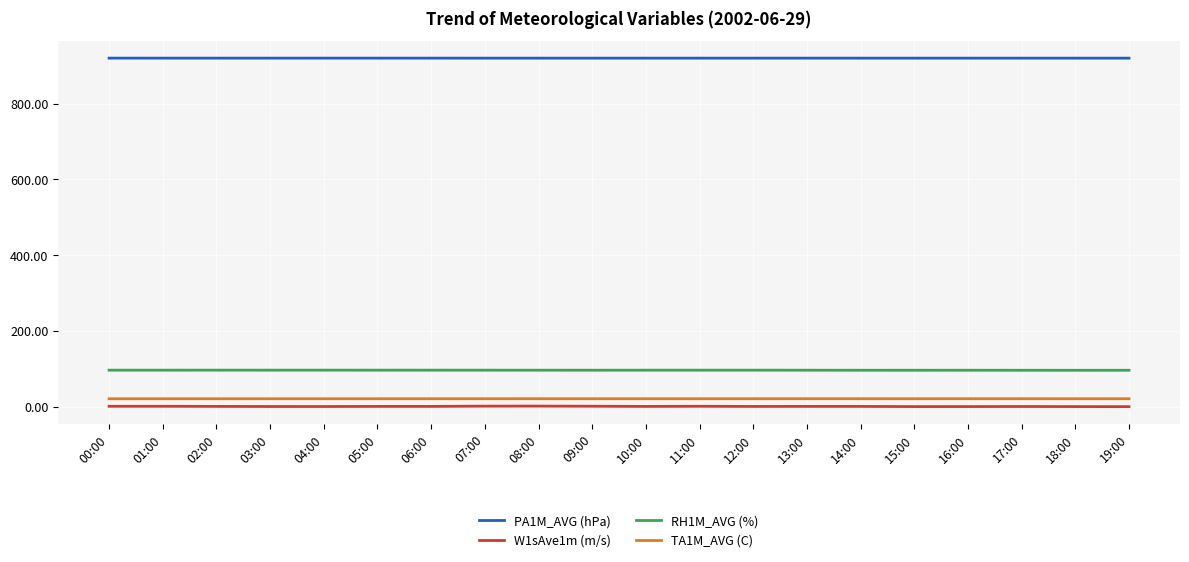

What is the highest value of the PA1M_AVG (hPa) series?

920.3